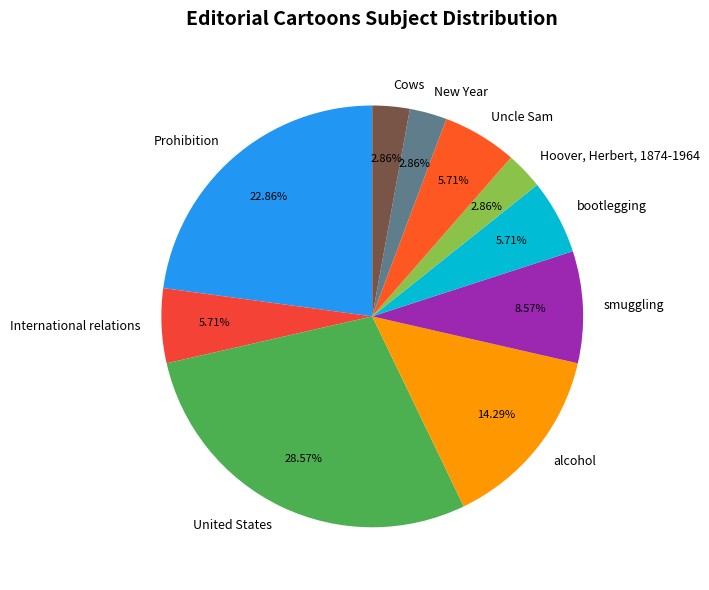

To the nearest percent, what portion does Prohibition represent?

23%